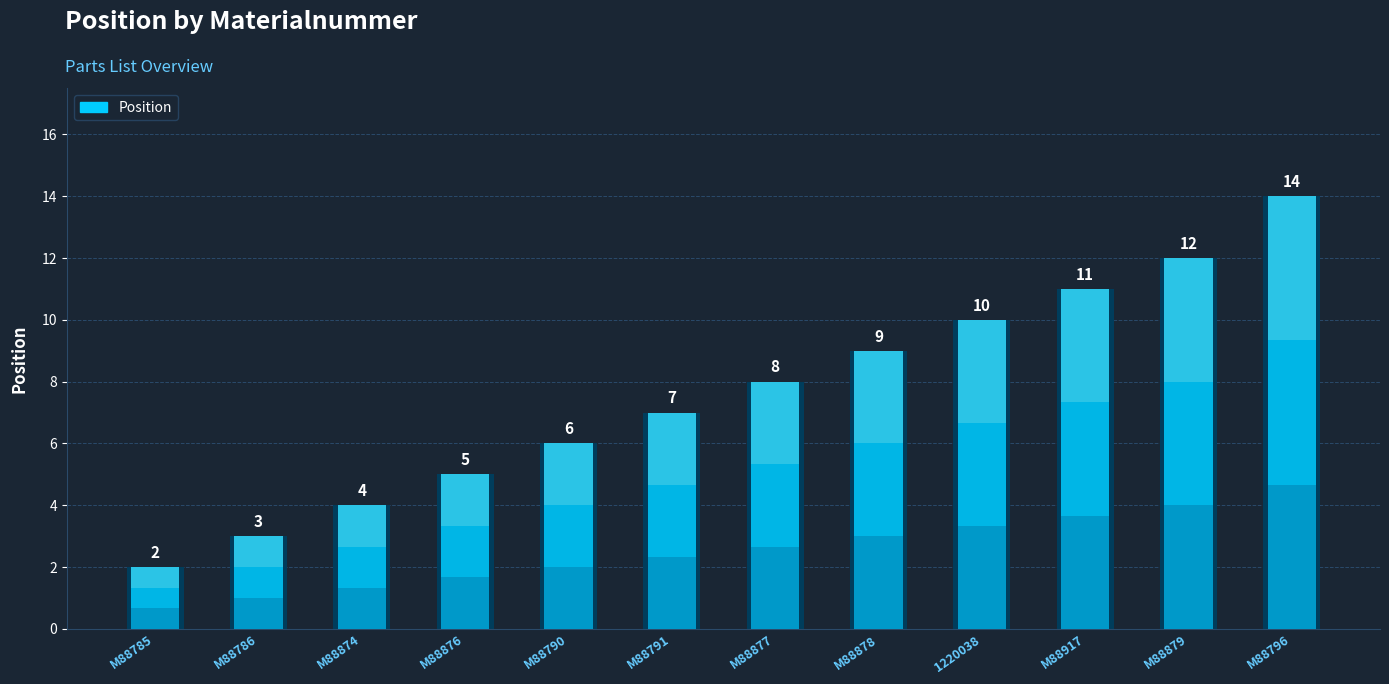

What is the change in value from M88785 to M88791?

+5